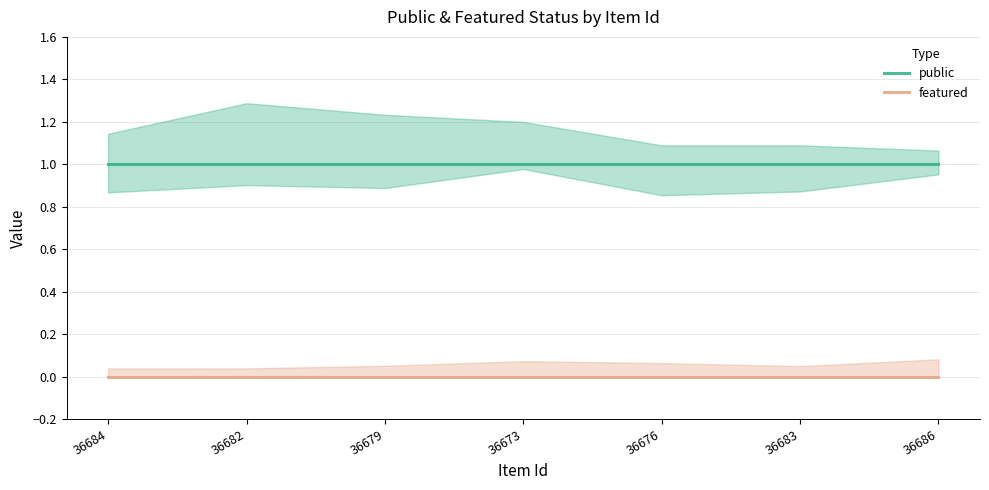

The value of featured at 36683 is 0. True or false?

True